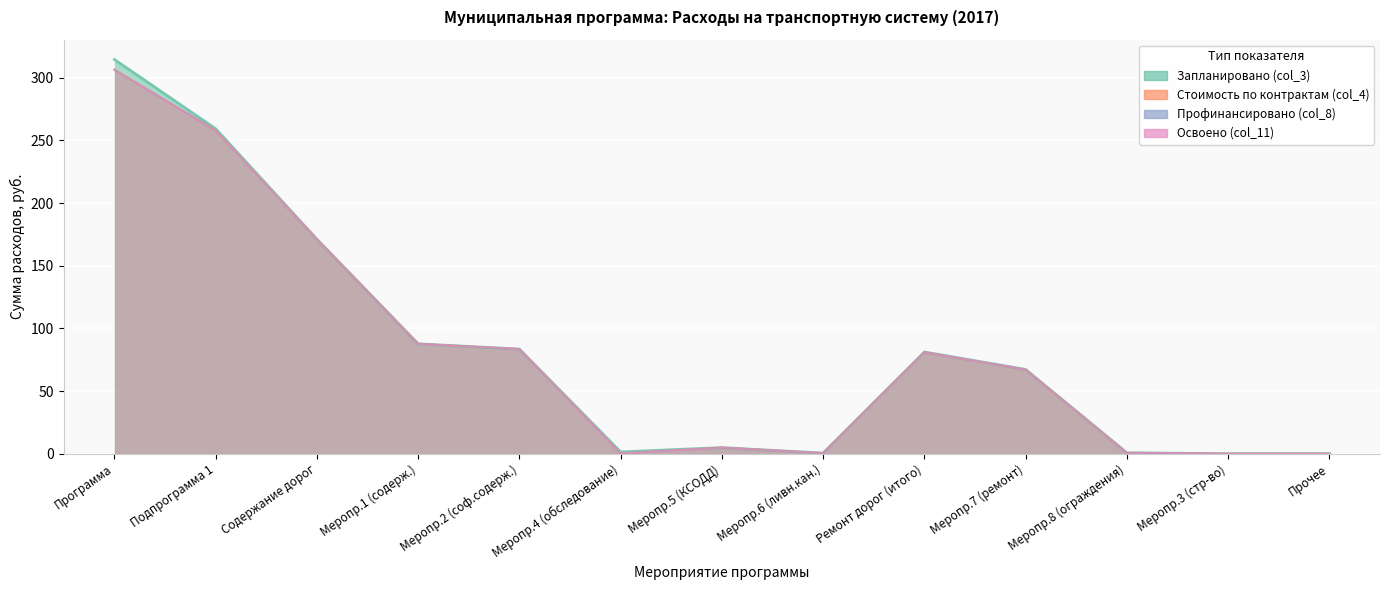

What are all the series names shown in the legend?

Запланировано (col_3), Стоимость по контрактам (col_4), Профинансировано (col_8), Освоено (col_11)